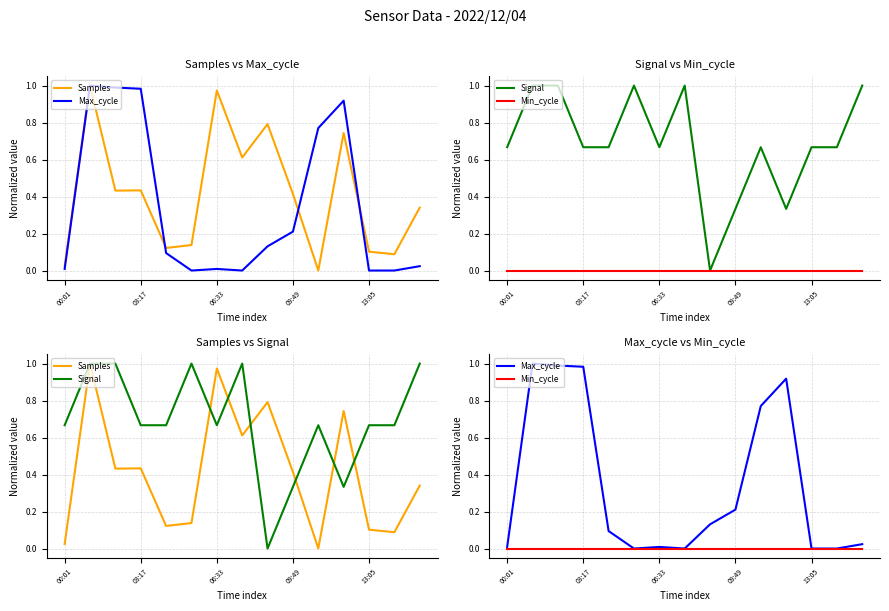

What is the sum of the Signal values at 5 and 12?

1.7